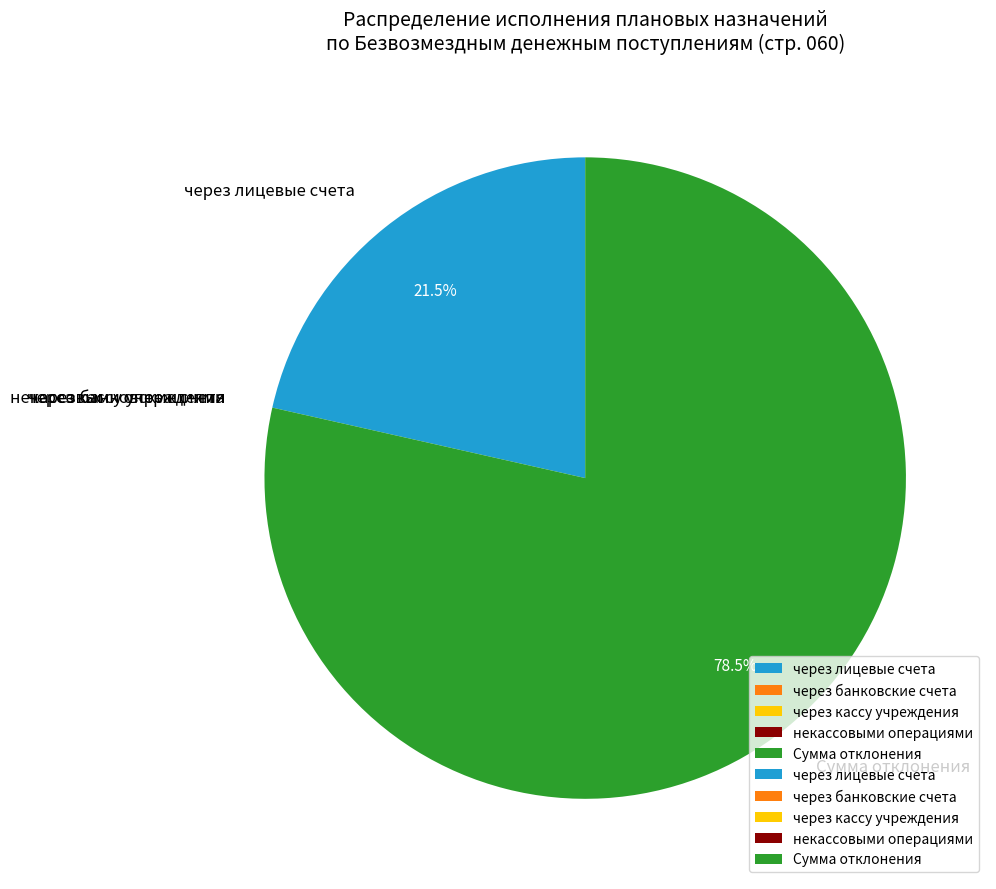

Which category has the biggest portion of the pie?

Сумма отклонения